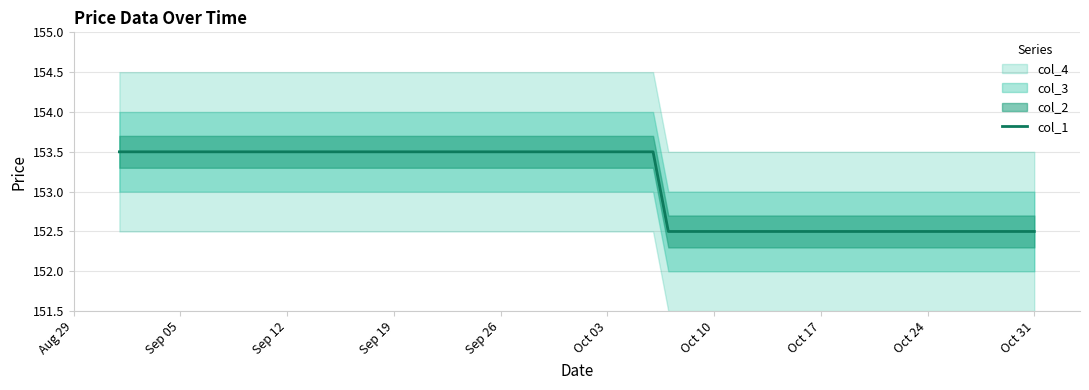

The col_1 series shows 218.3 at Sep 19. True or false?

False